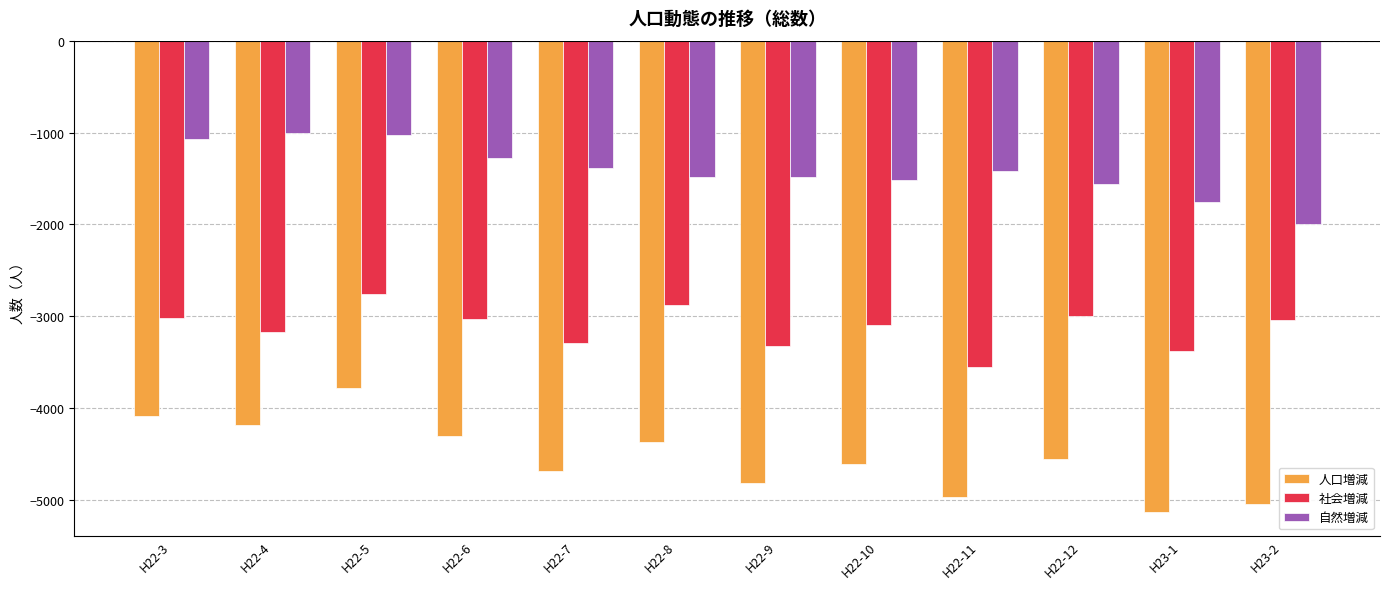

At which category is the sum across all series the highest?

H22-5